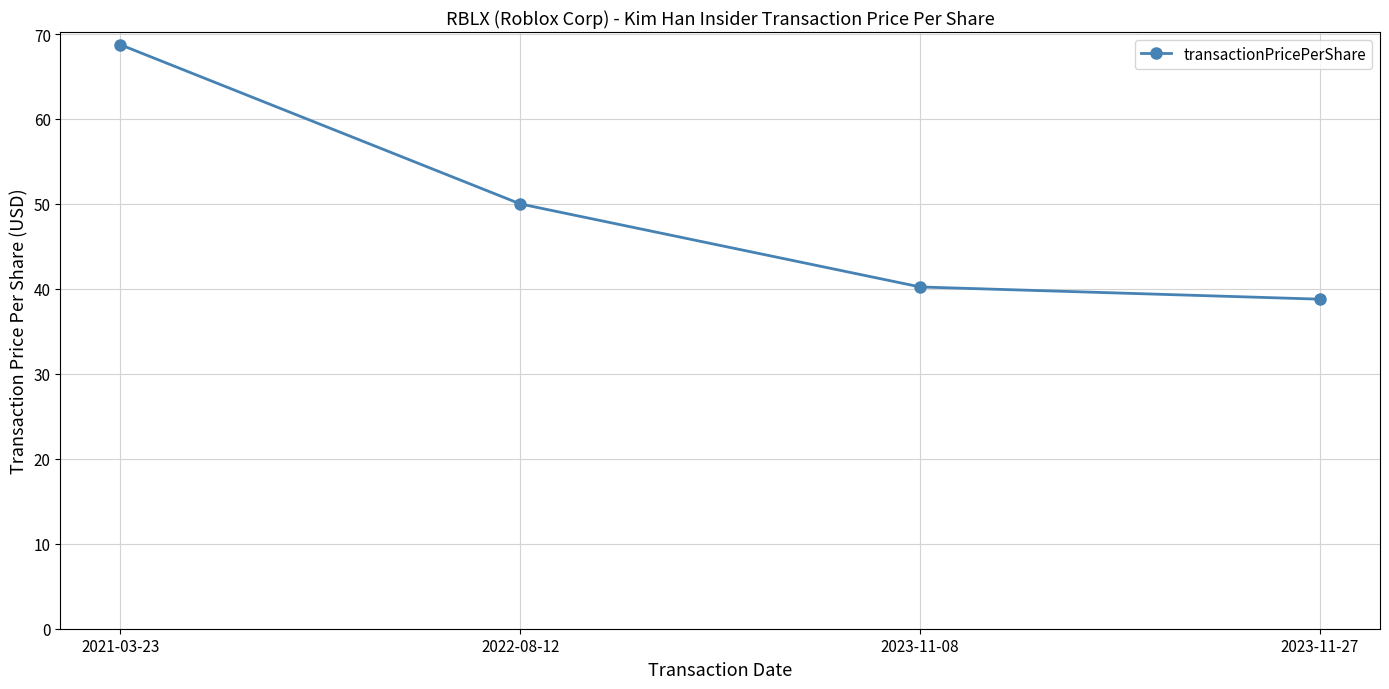

Where is the data nearest to the value 53?

2022-08-12